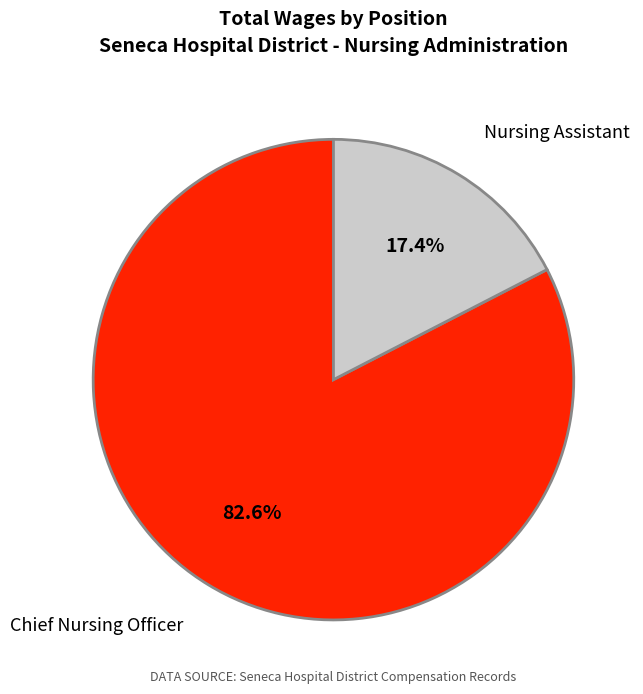

To the nearest percent, what portion does Chief Nursing Officer represent?

83%